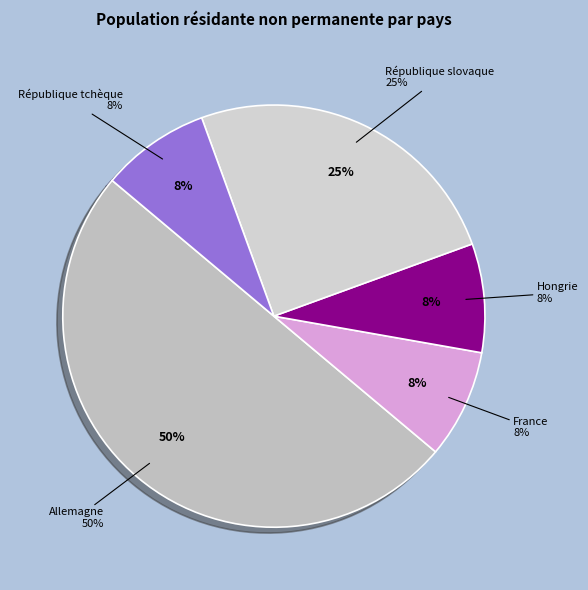

What percentage is the République slovaque slice, to the nearest percent?

25%